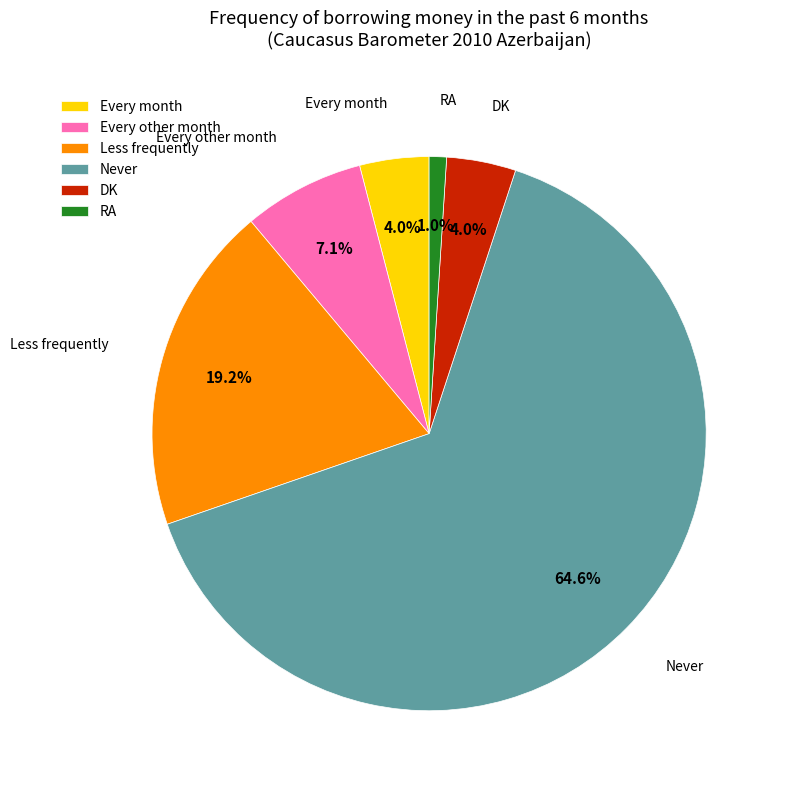

What is the largest slice in the pie chart?

Never